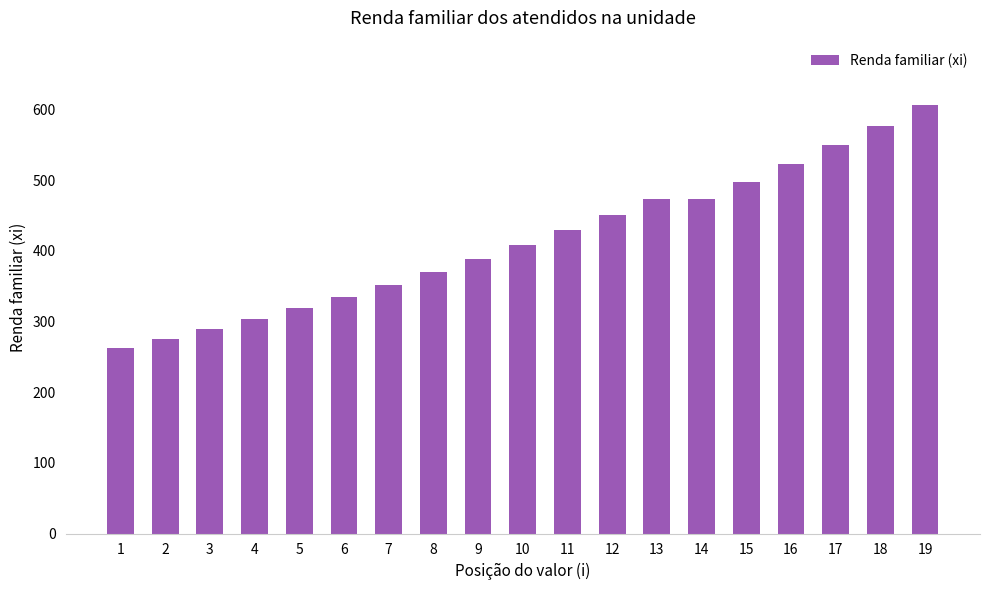

What is the value of the 7th bar from the left?

352.2